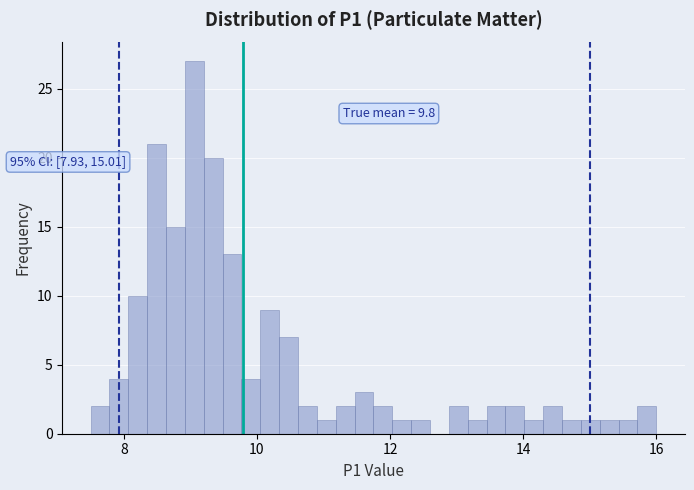

Read against the x-axis, roughly where is the centre of the tallest bar?

9.0